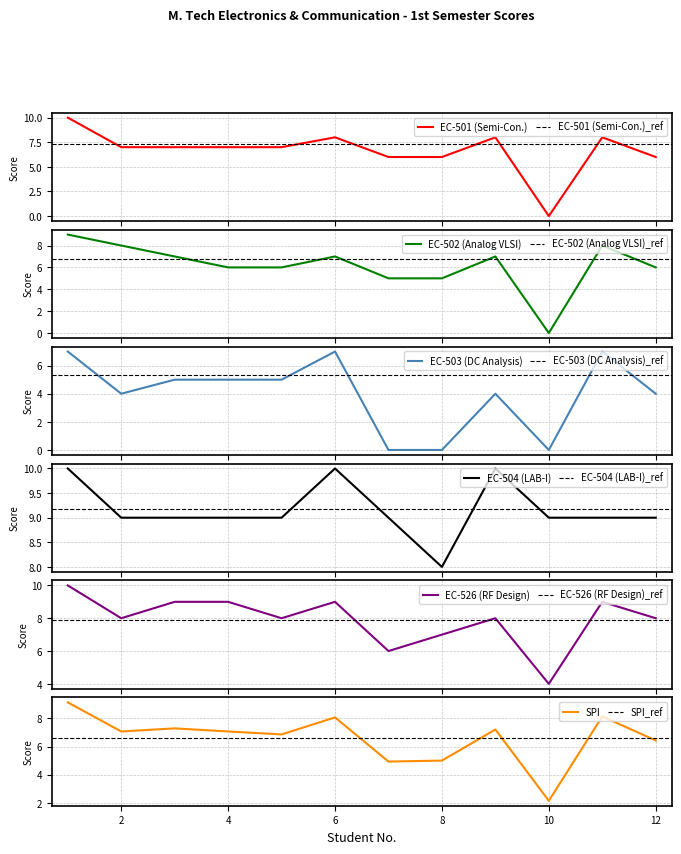

Between 12 and 3, which is larger?

3